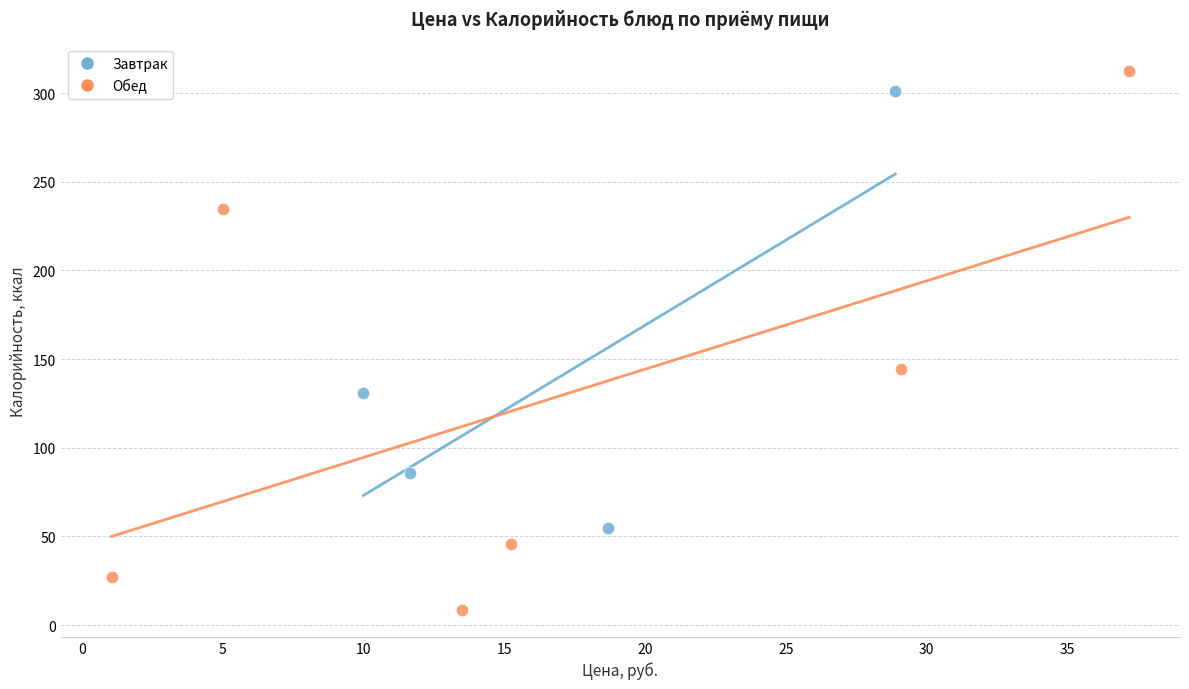

Which series has the largest Y range (max minus min)?

Обед